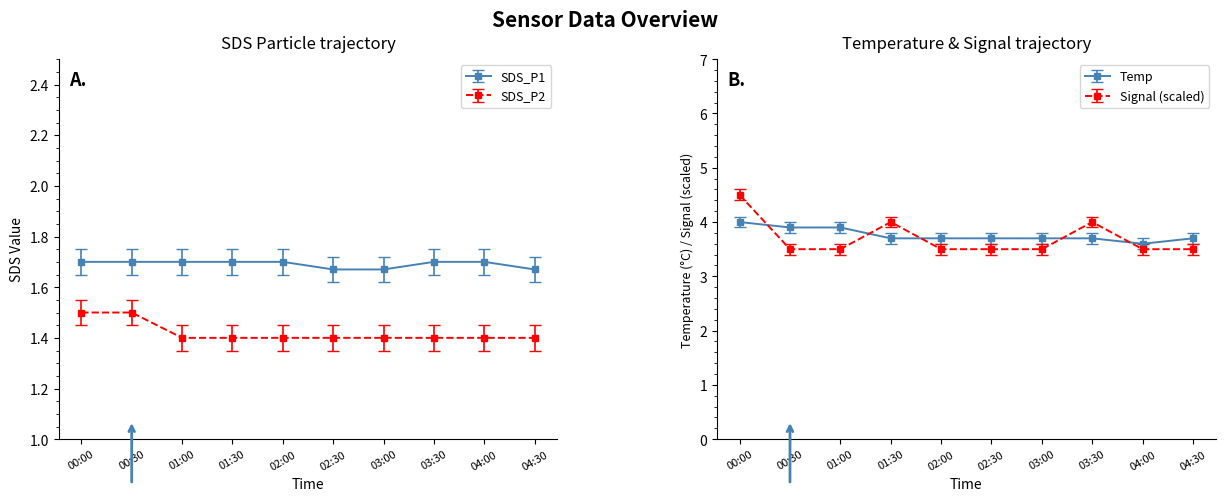

The value of Temp at 04:30 is 3.7. True or false?

True